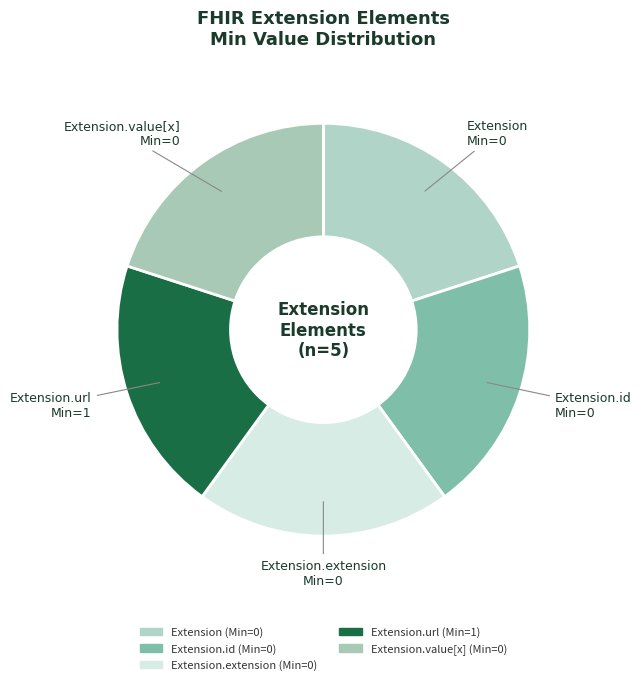

Count the number of slices in the pie.

5